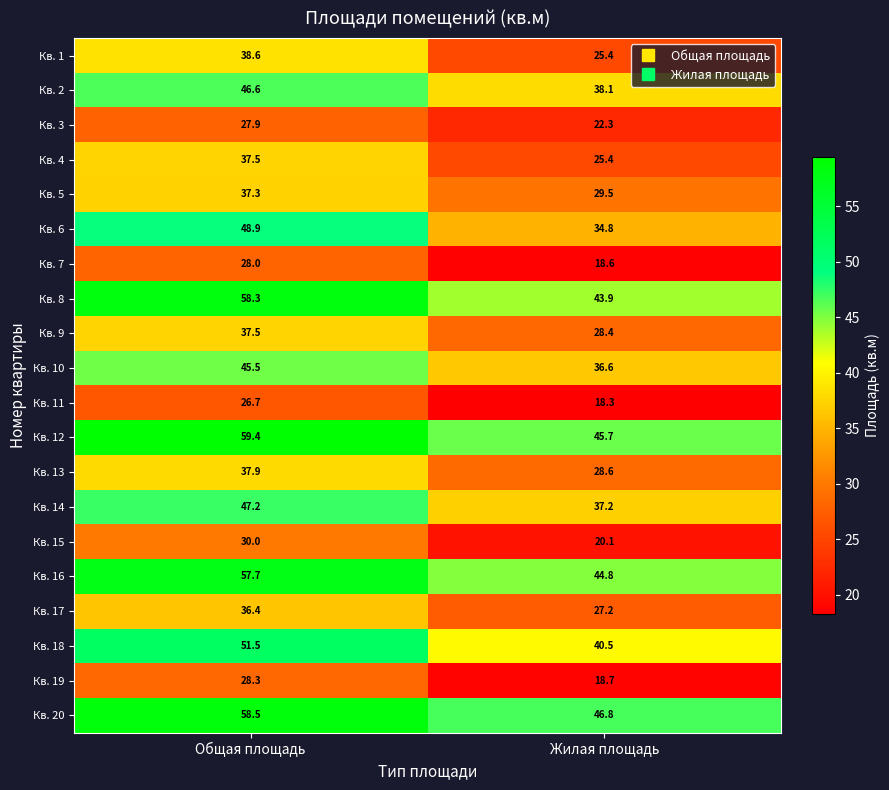

What is the difference between the maximum and minimum values in the Кв. 19 series?

9.6